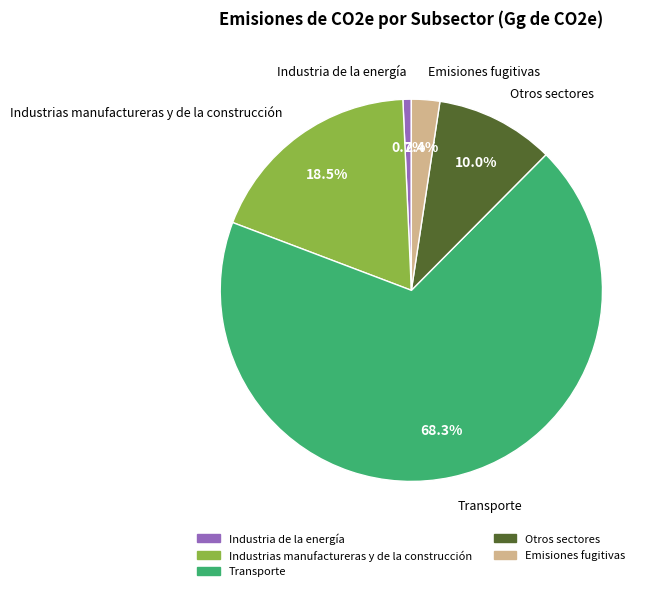

Which slice represents more than half of the pie?

Transporte